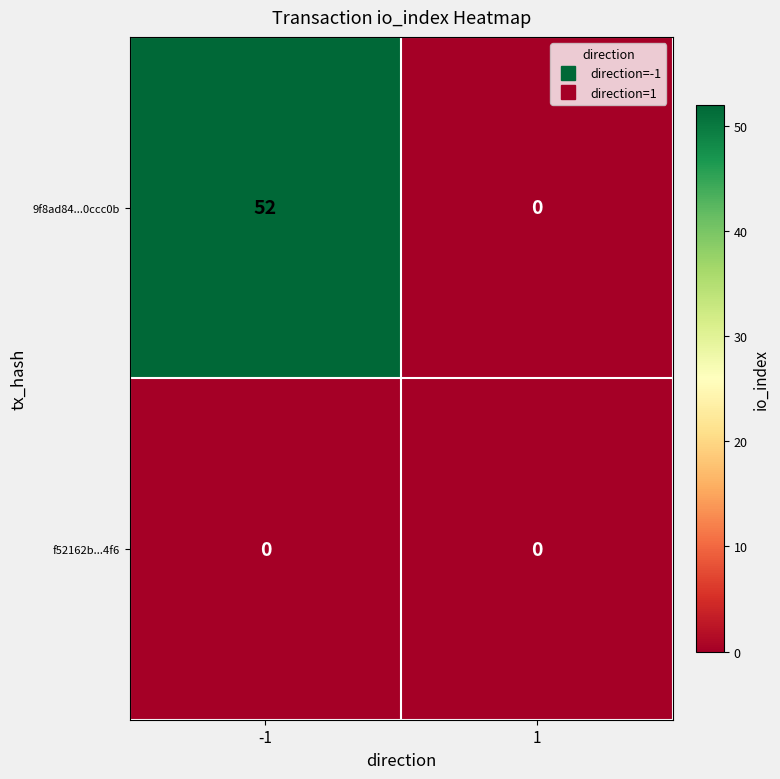

Reading right to left, extract all data points from this chart.

9f8ad84...0ccc0b: 1=0	-1=52
f52162b...4f6: 1=0	-1=0